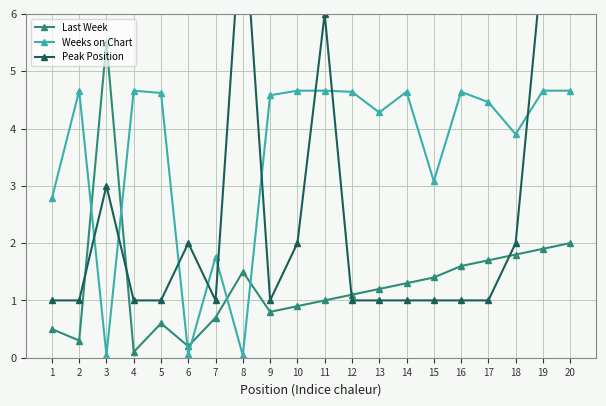

What is the value of the Last Week point at the 20th from the left?

2.0